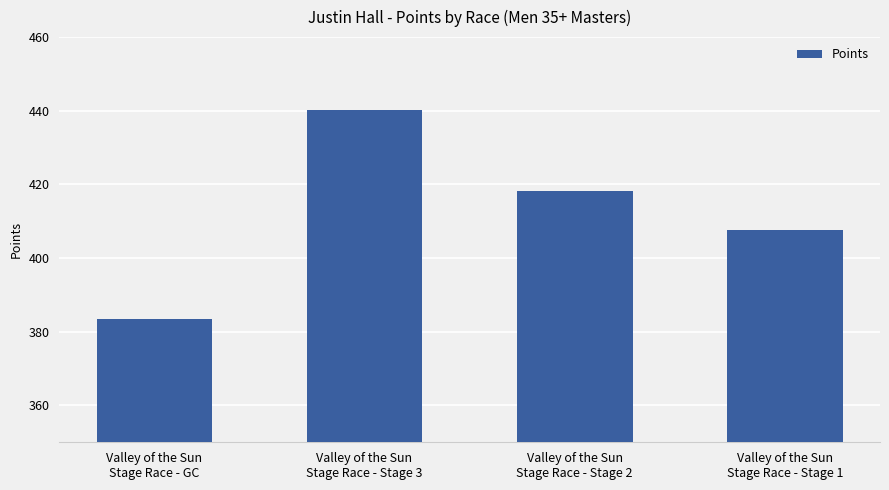

How many values are below 418?

2